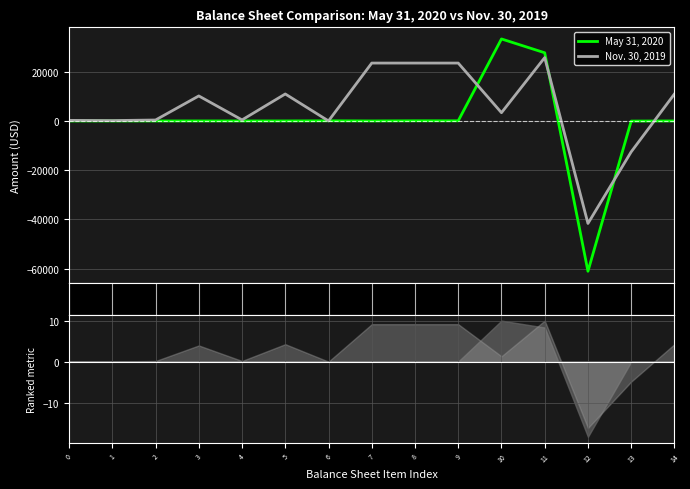

What is the value of the Nov. 30, 2019 point at the 3rd from the left?

382